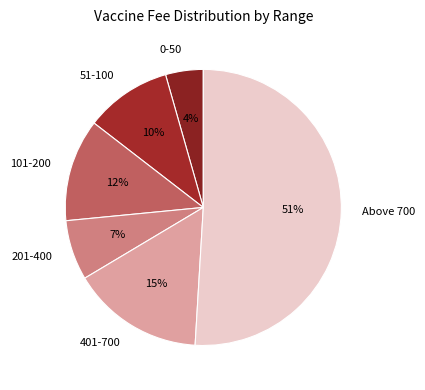

Count the number of slices in the pie.

6